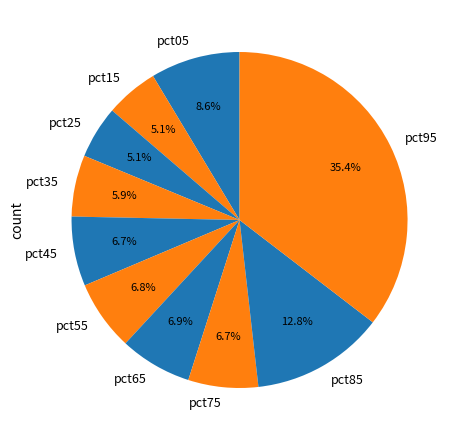

To the nearest percent, what is the difference between the largest and smallest slice percentages?

30%